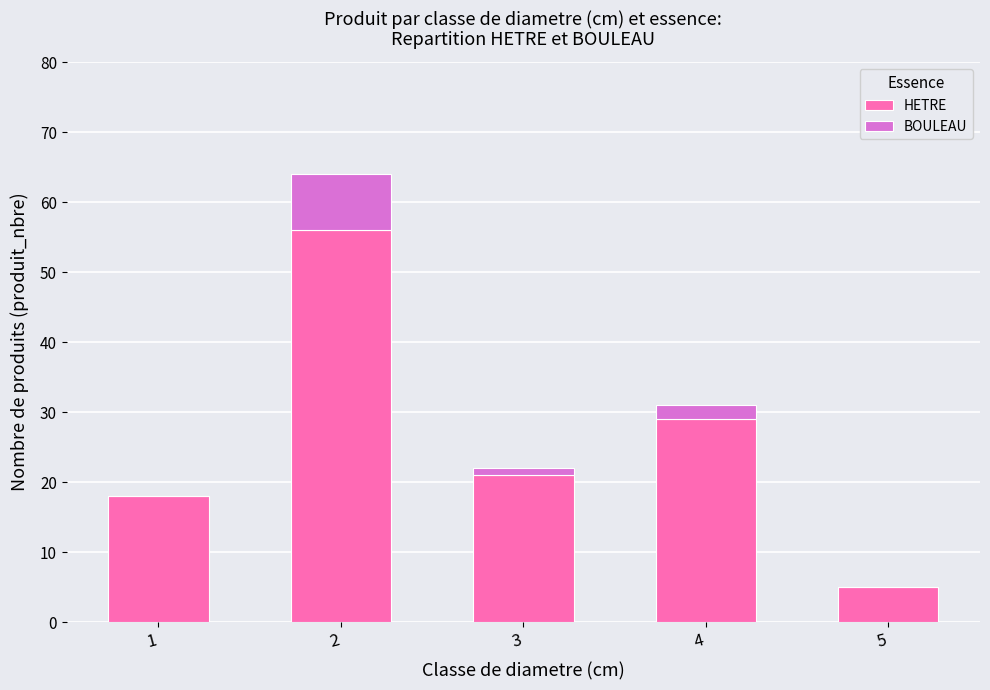

Is it true that HETRE equals 29 at 3?

False